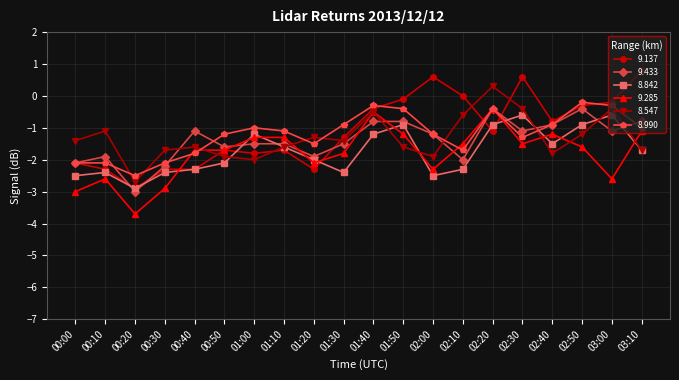

What is the difference between the 9.433 values at 02:10 and 02:20?

1.6